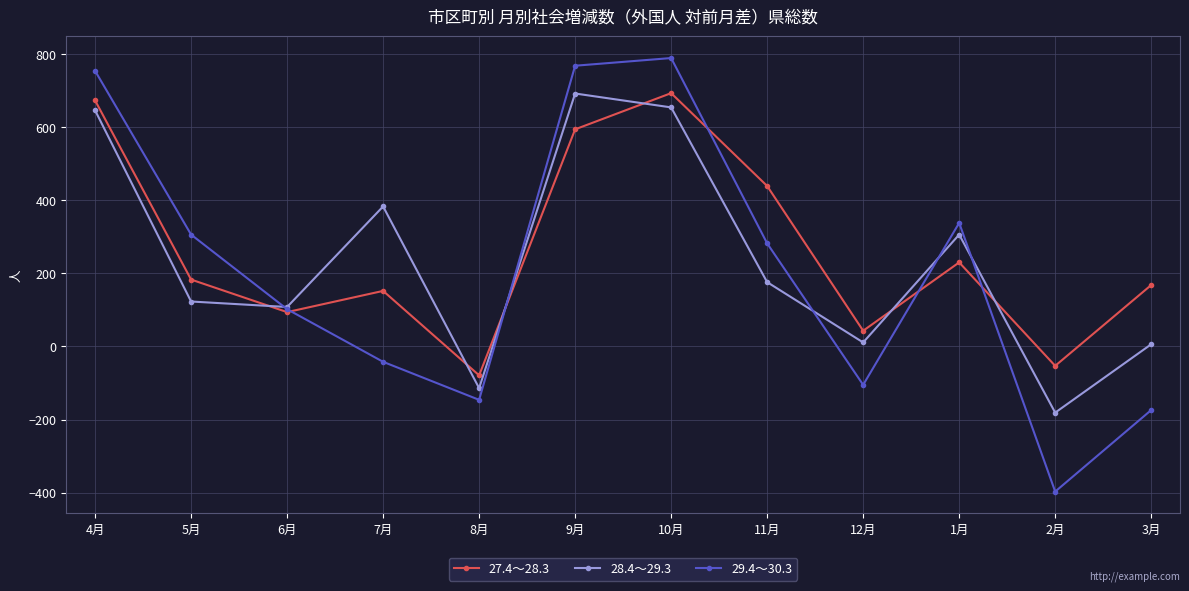

What is the spread (max minus min) of values at 12月?

148